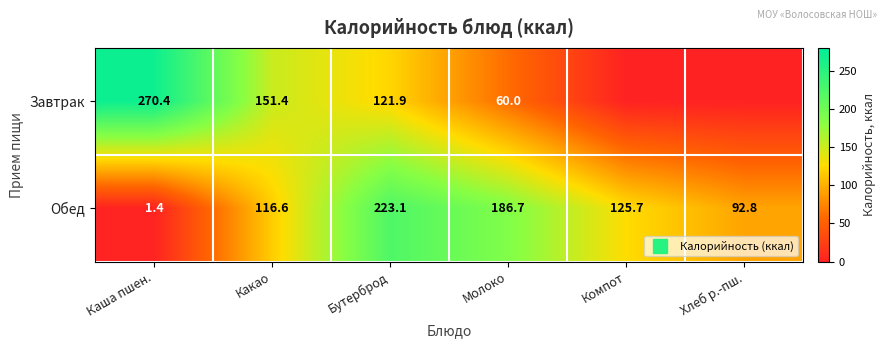

What is the sum of the Завтрак values at Бутерброд and Хлеб р.-пш.?

121.9